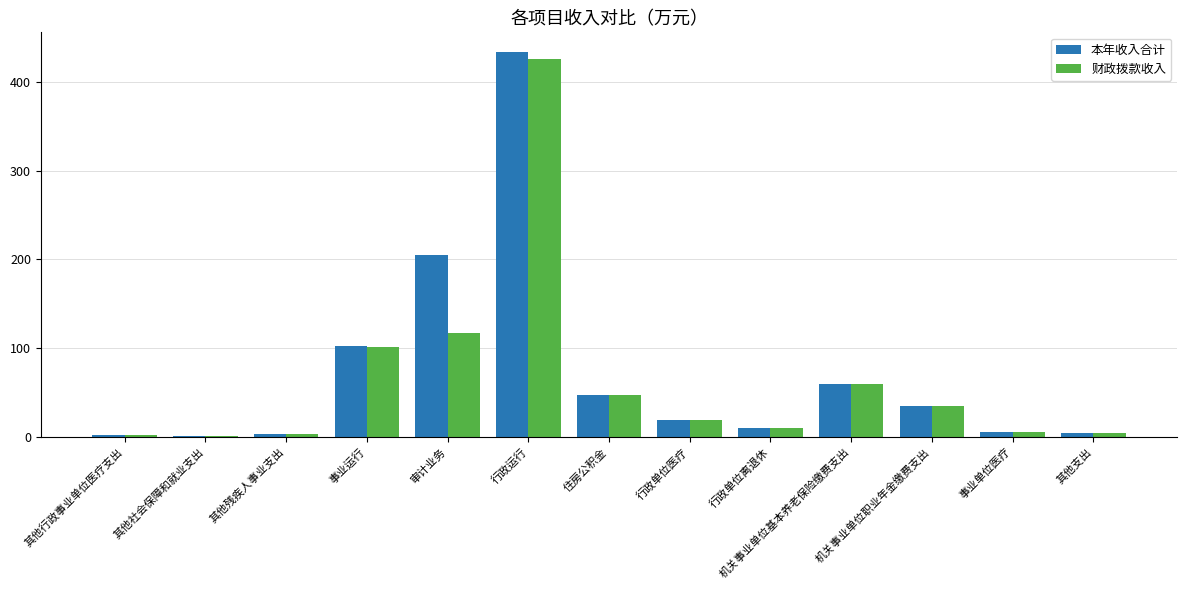

Where is 财政拨款收入 nearest to the value 213?

审计业务